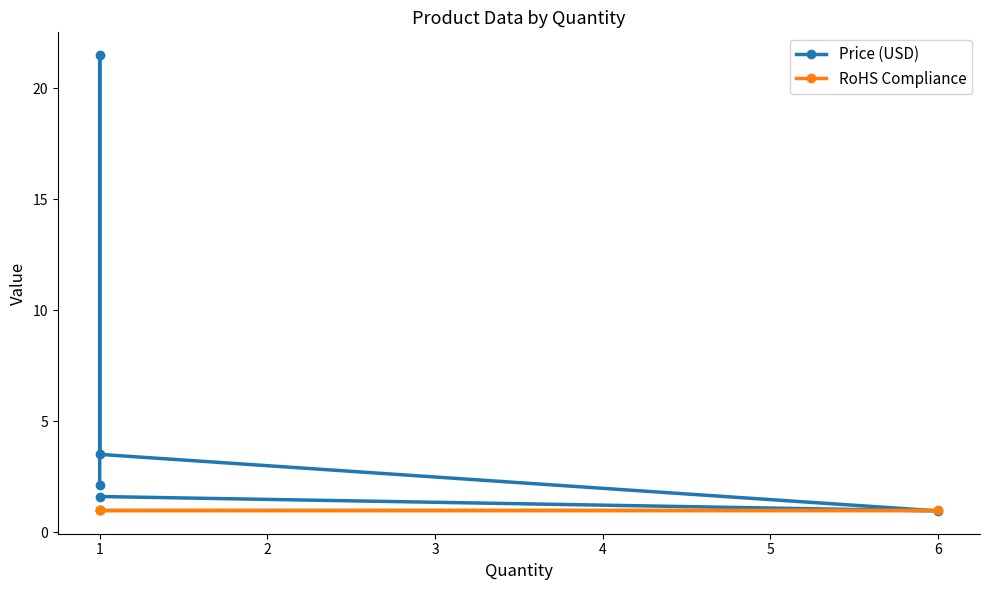

What value does the RoHS Compliance series have at 1?

1.0